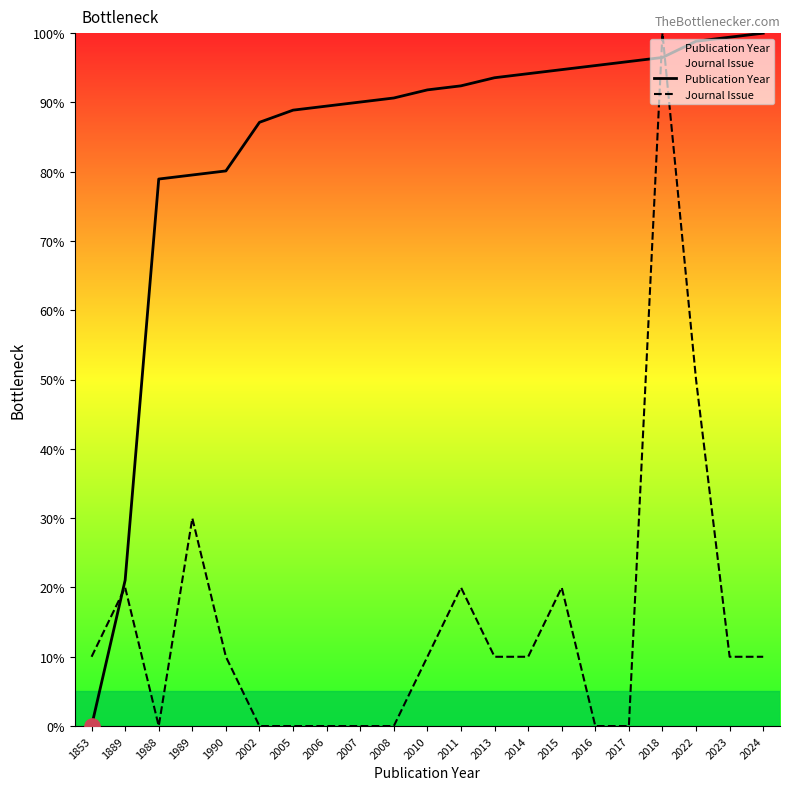

Which series has the largest Y range (max minus min)?

Publication Year